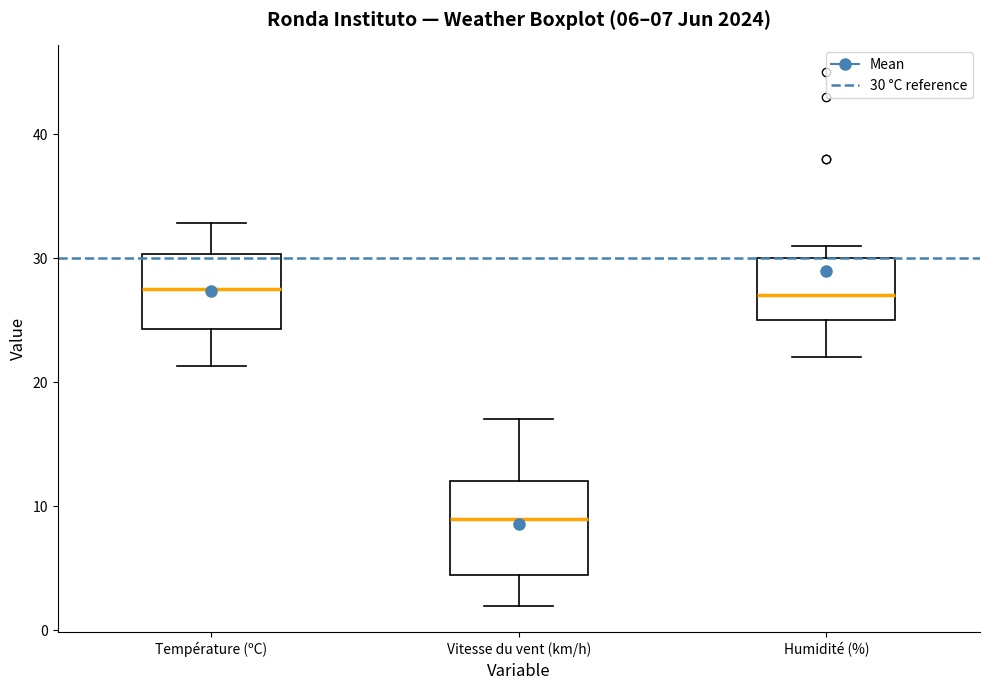

Comparing the boxes themselves (not the whiskers), which one is the tallest?

Vitesse du vent (km/h)